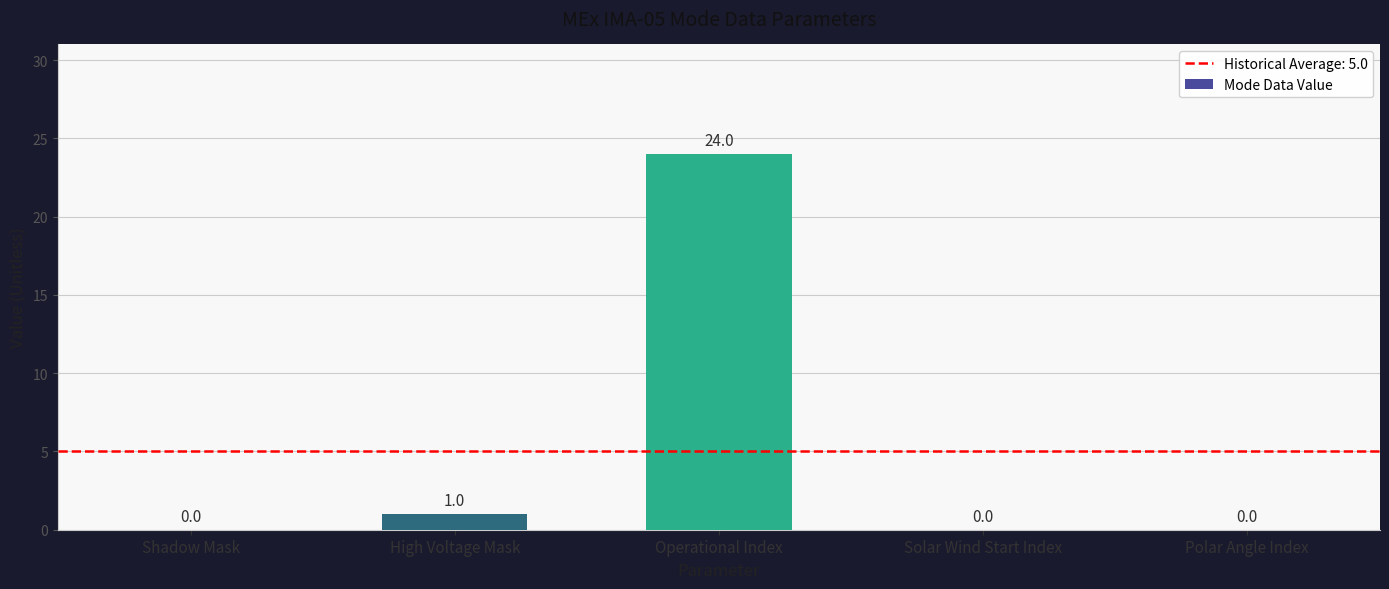

What is the greatest value displayed?

24